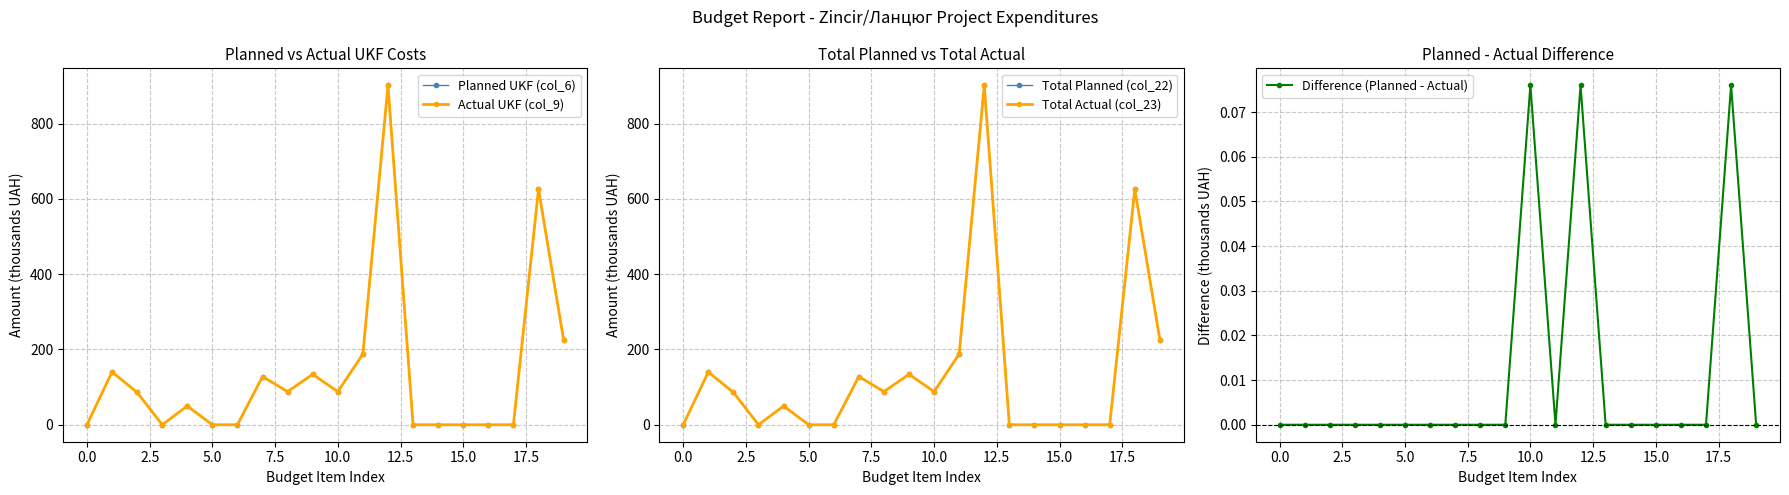

What is the spread (max minus min) of values at 18?

625.7